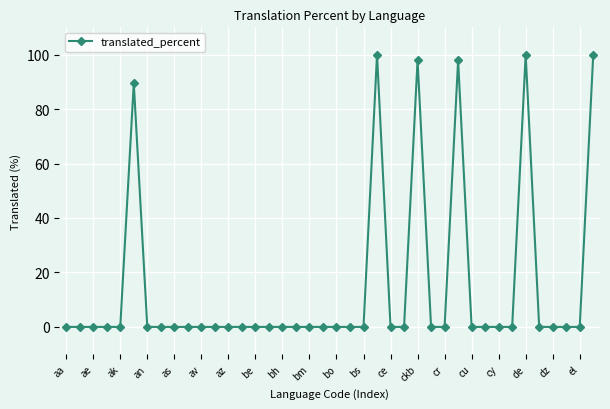

True or false: the data has more than 0 interior local peaks.

True